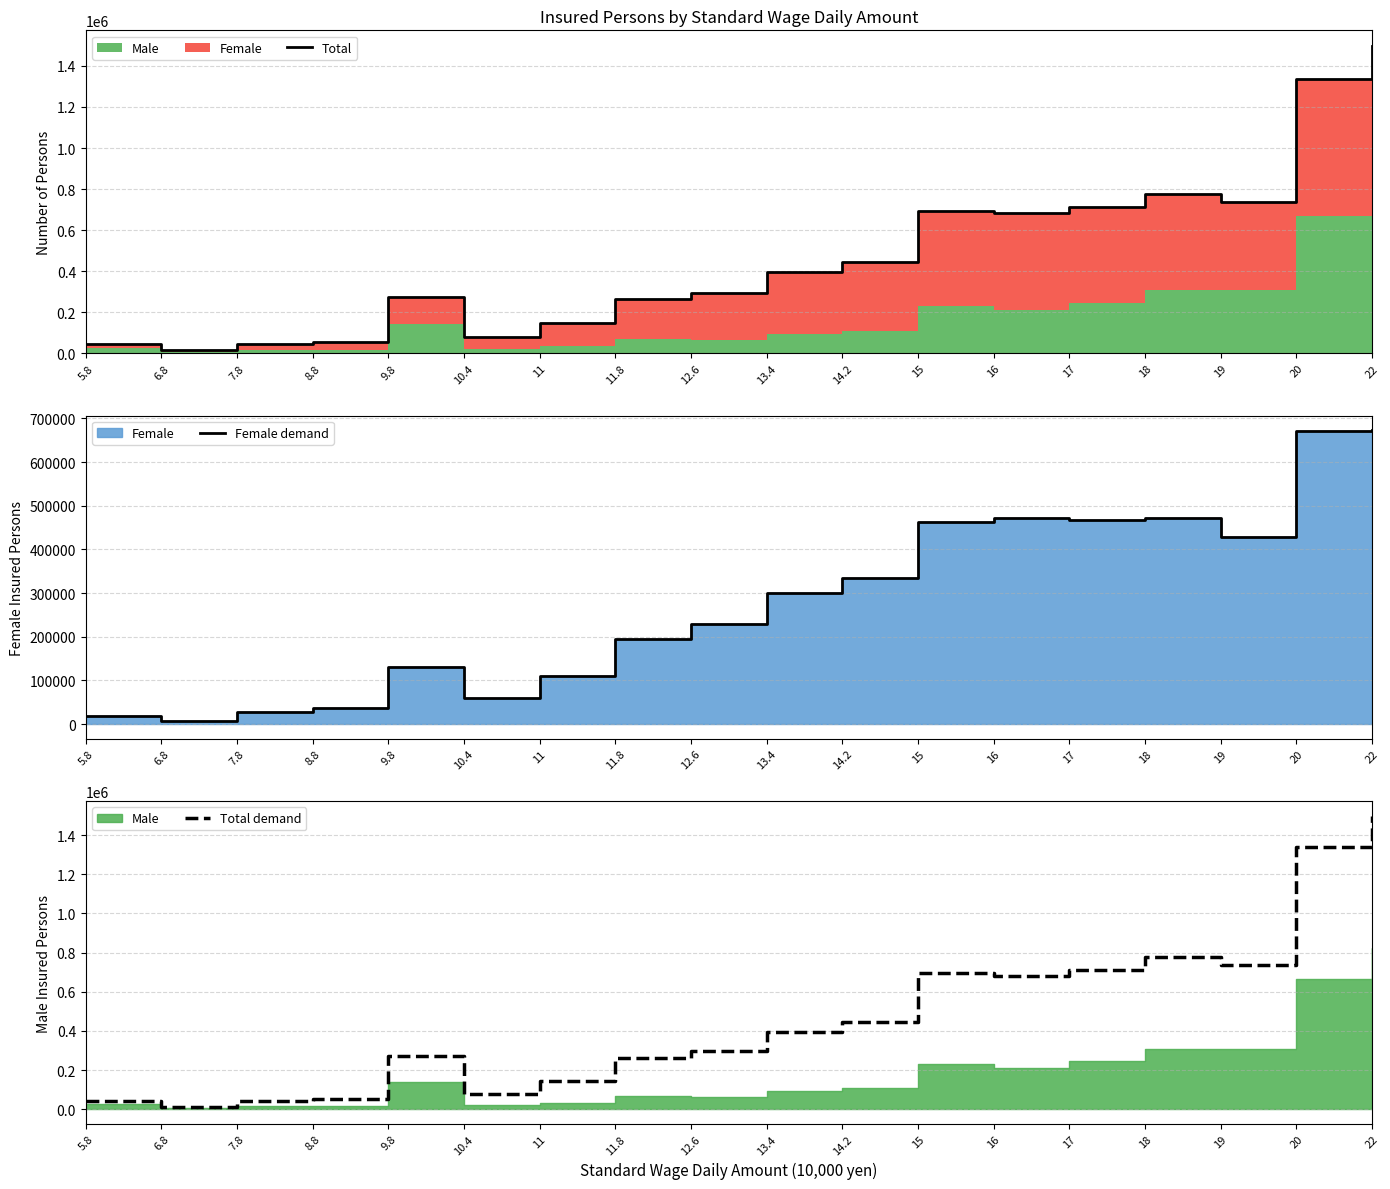

How many lines are shown in the chart?

3